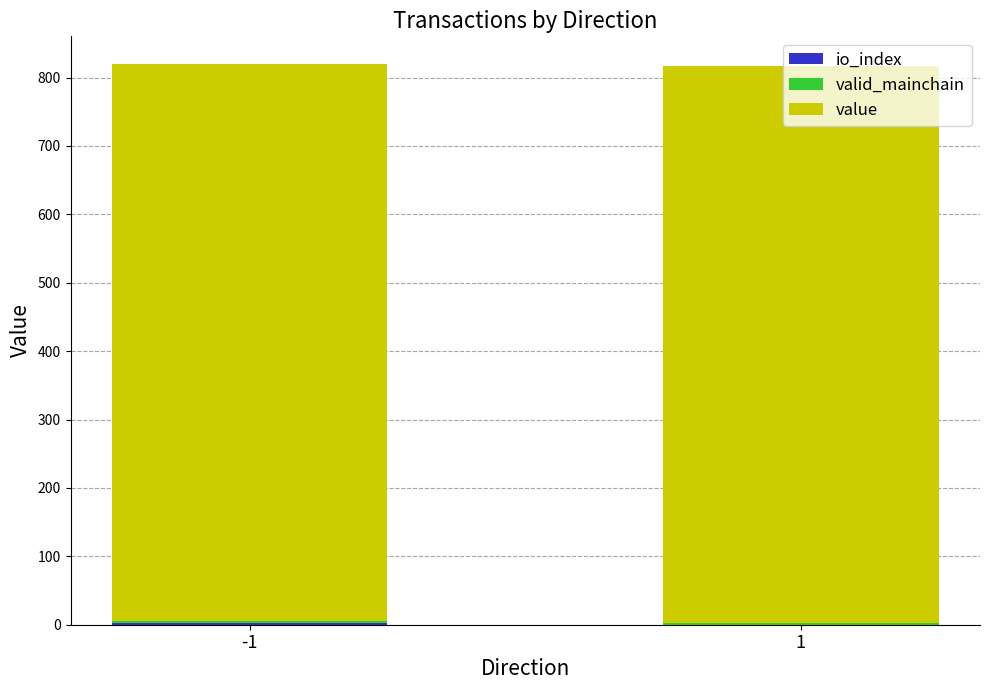

Does the chart contain stacked bars?

Yes